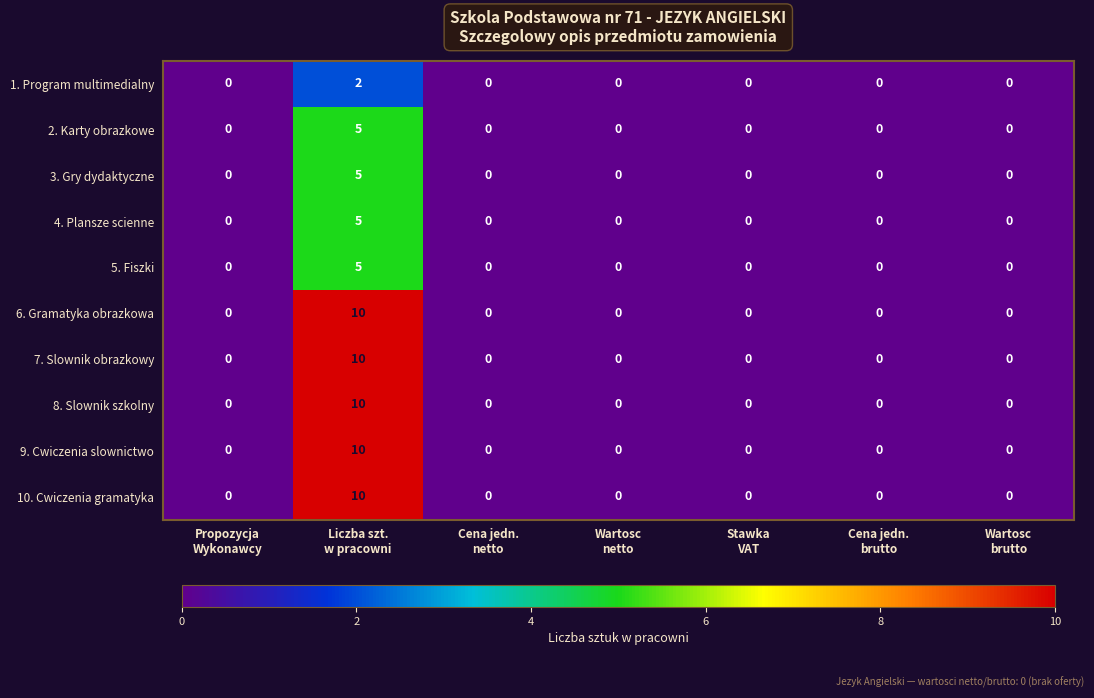

What is the maximum value shown in the chart?

10